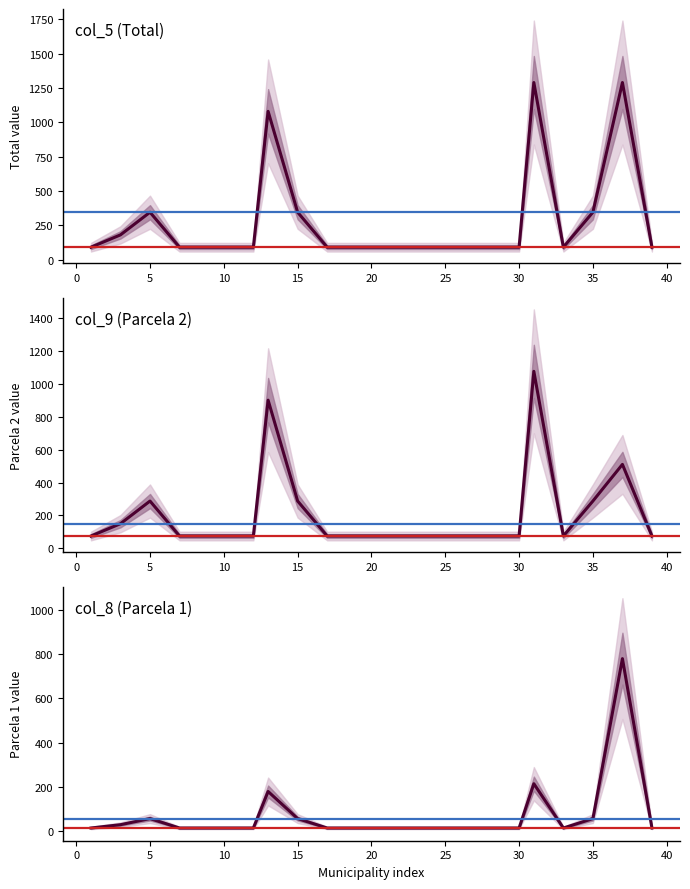

At which category is the sum across all series the highest?

31